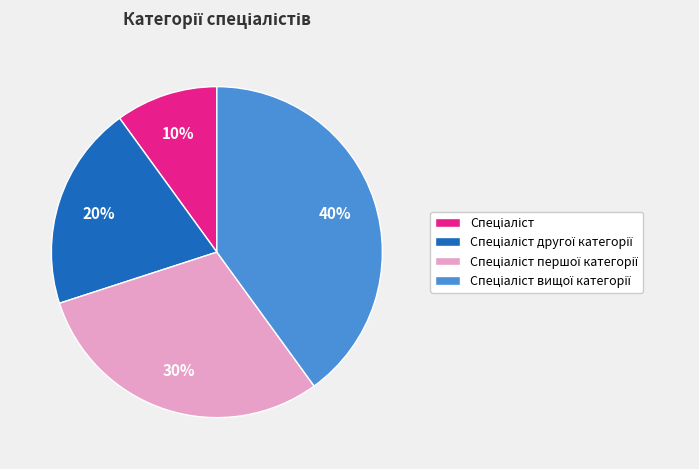

To the nearest percent, what is the difference between the largest and smallest slice percentages?

30%